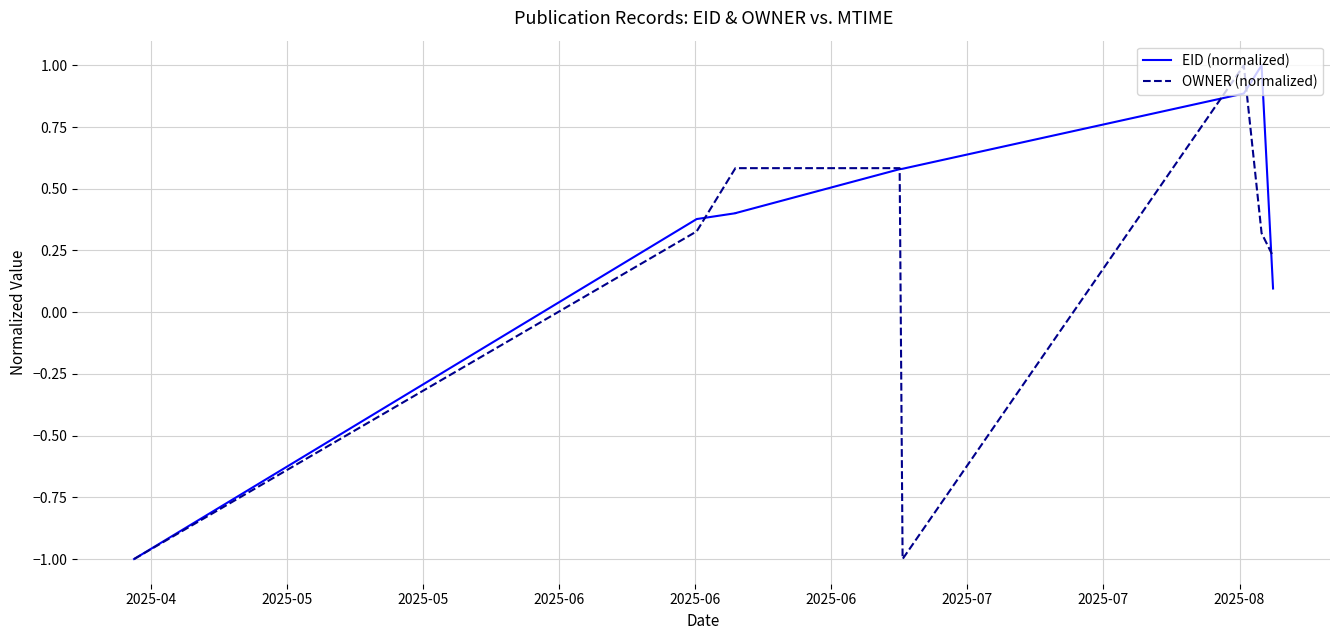

What is the minimum value shown in the chart?

-1.0